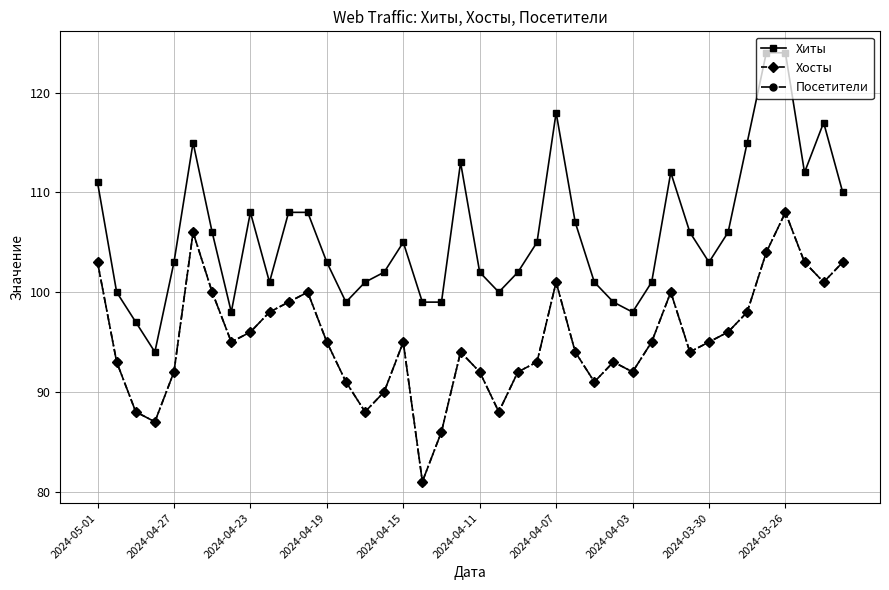

What is the difference between the maximum and second lowest values in the Посетители series?

22